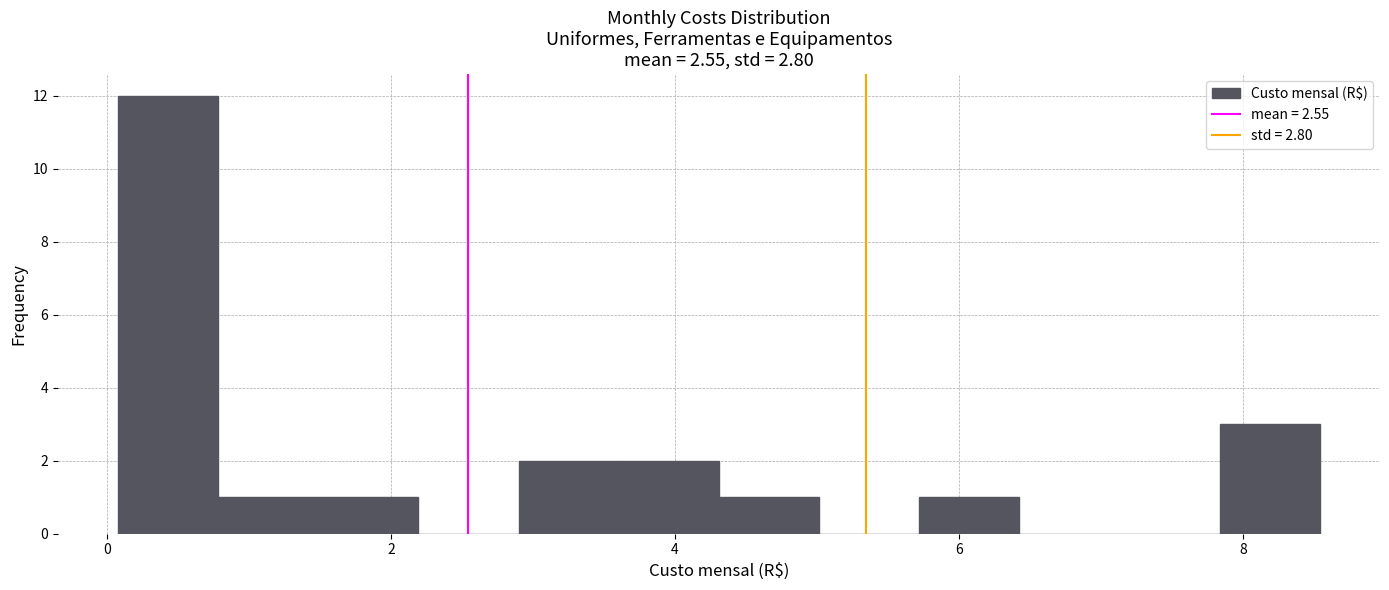

Read against the x-axis, roughly where is the centre of the tallest bar?

0.4